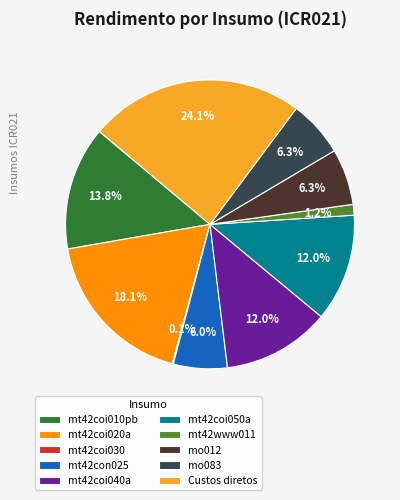

What is the largest slice in the pie chart?

Custos diretos